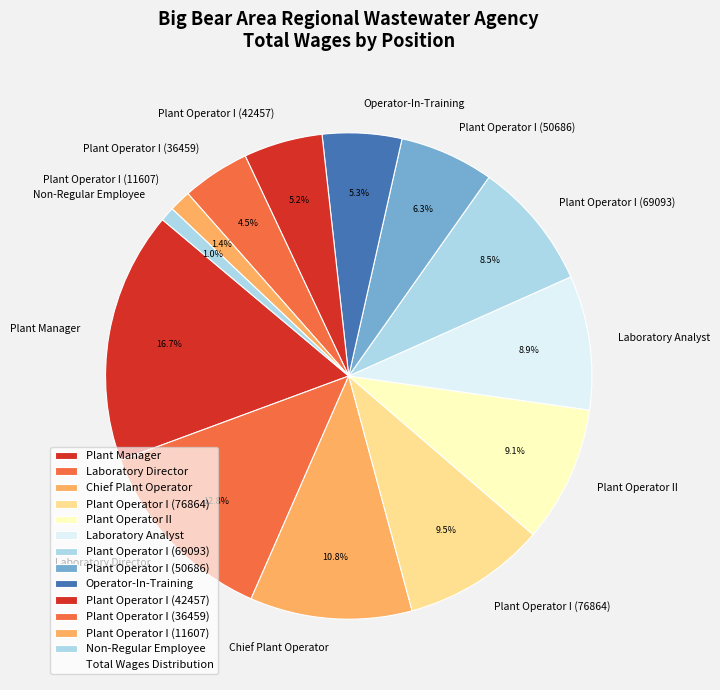

Between Plant Operator I (50686) and Plant Operator I (42457), which is larger?

Plant Operator I (50686)